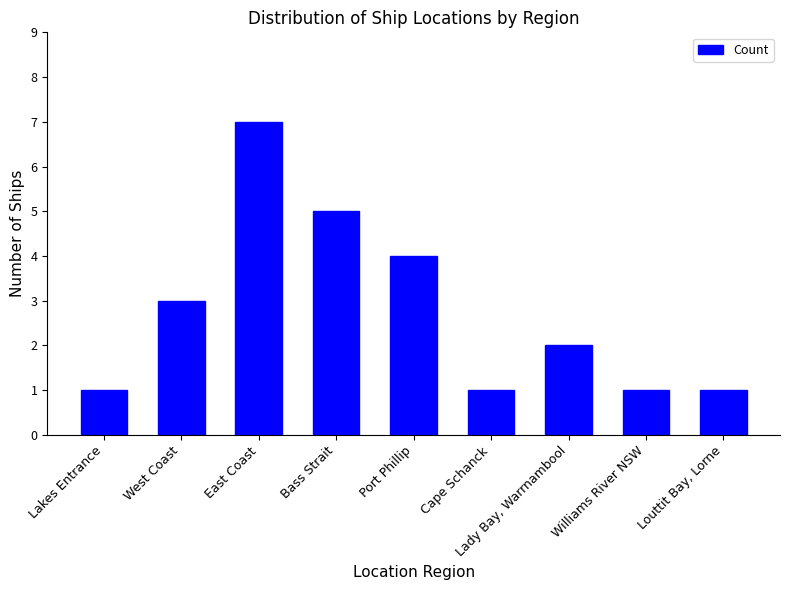

How many bars are there in total?

9